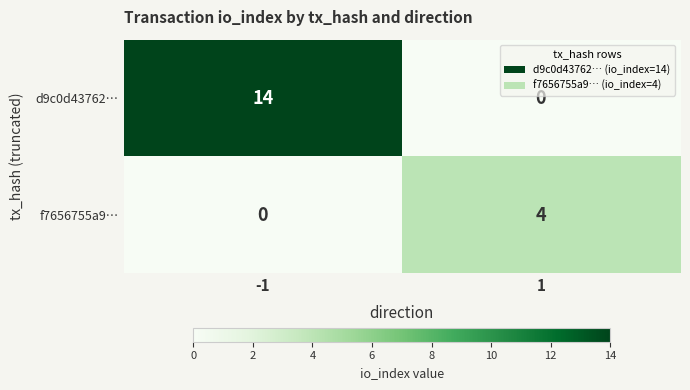

True or false: f7656755a9… has a value of 0 at -1.

True